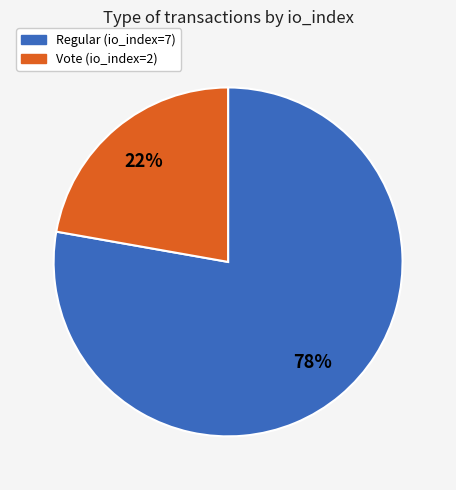

Between Regular (io_index=7) and Vote (io_index=2), which is larger?

Regular (io_index=7)